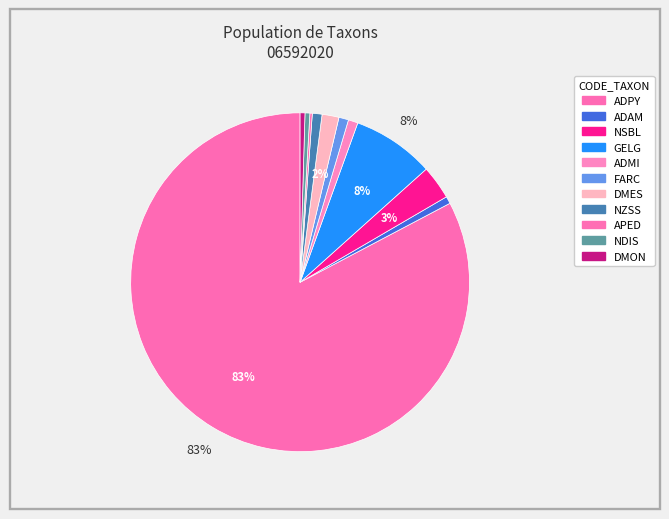

How many segments does this pie chart have?

11